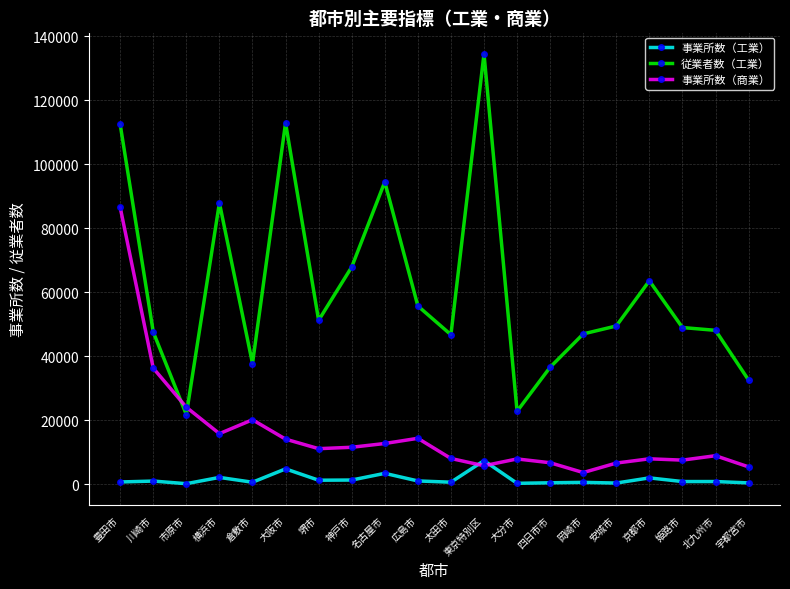

What is the value of the 従業者数（工業） point at the 18th from the left?

49038